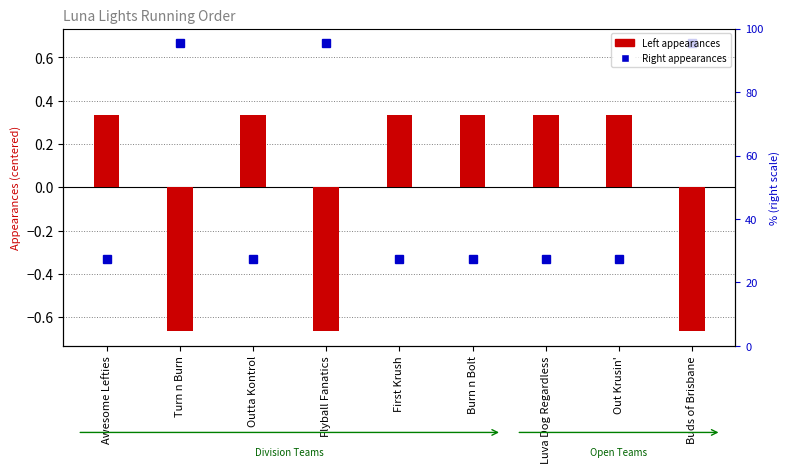

What is the difference between the maximum and minimum values?

1.0